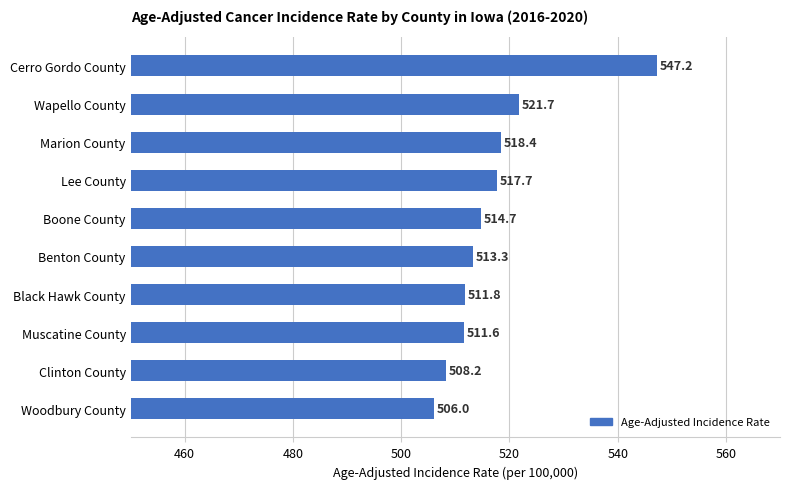

Which has a higher value, Clinton County or Lee County?

Lee County